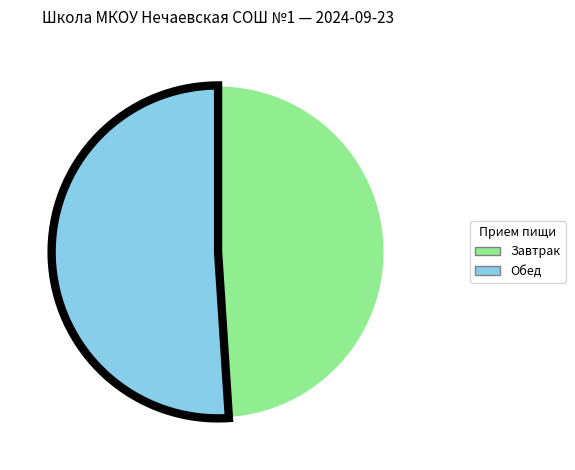

Combined, do Обед and Завтрак account for over 50%?

Yes